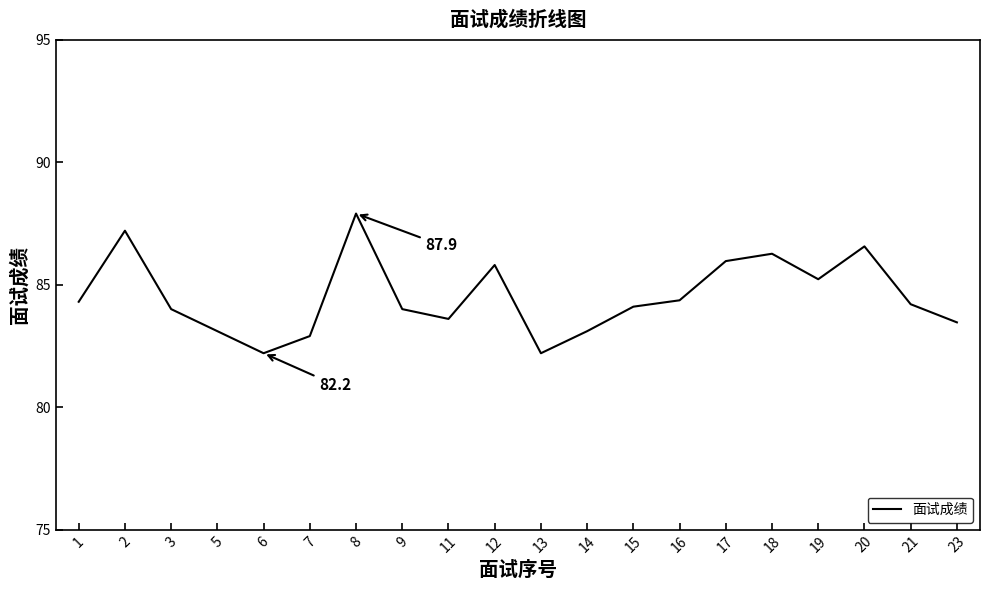

The chart shows a value of 115.2 at 5. True or false?

False